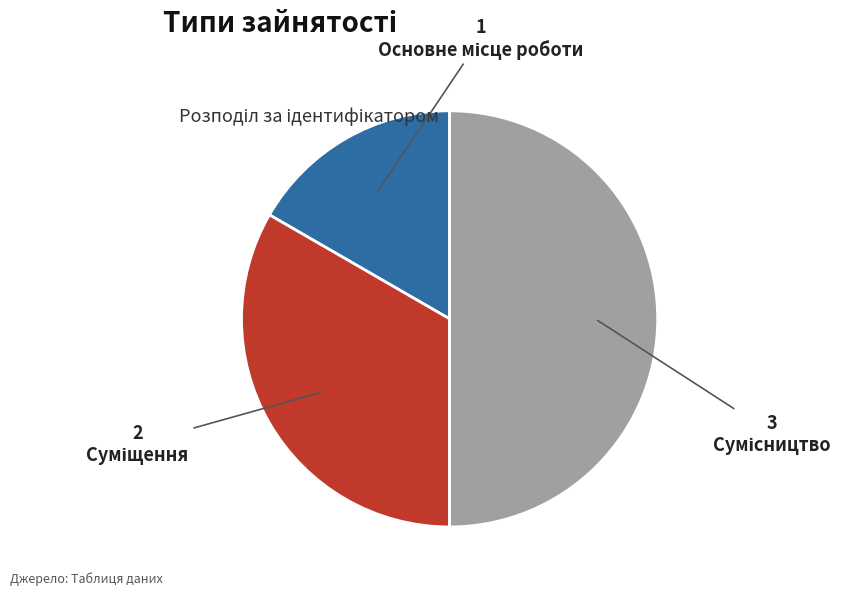

Rank the categories by value from highest to lowest.

Сумісництво, Суміщення, Основне місце роботи